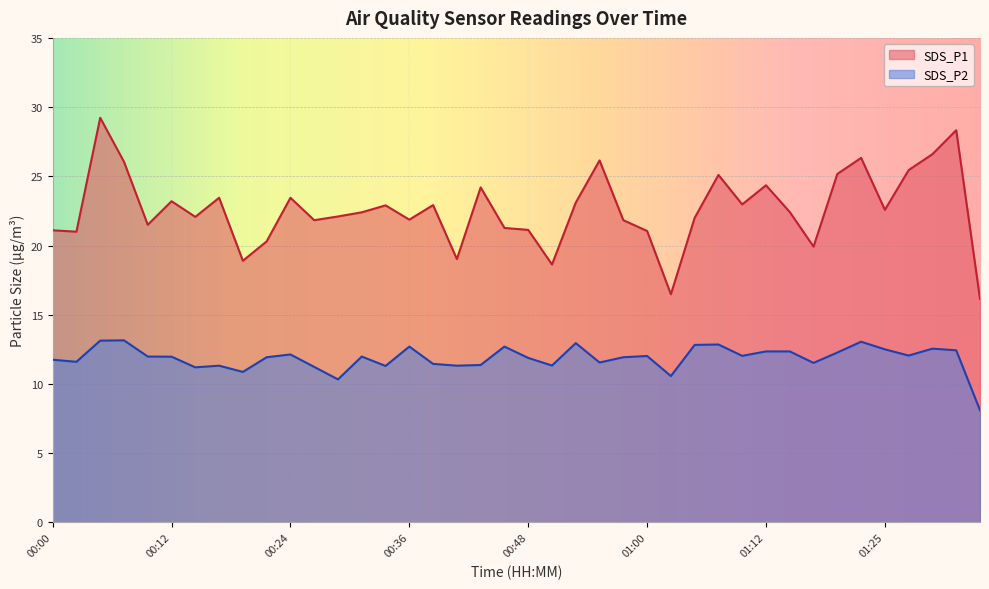

Which label corresponds to the smallest value in the chart?

01:34